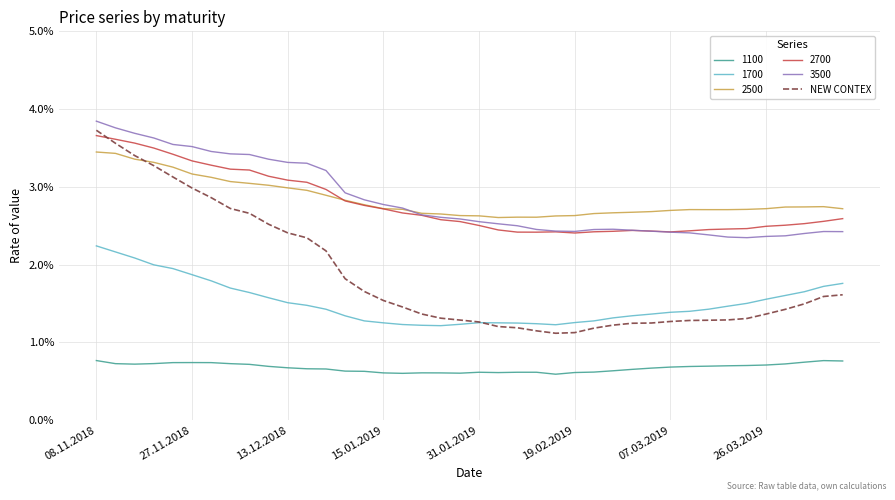

Which series has the widest spread of values?

NEW CONTEX